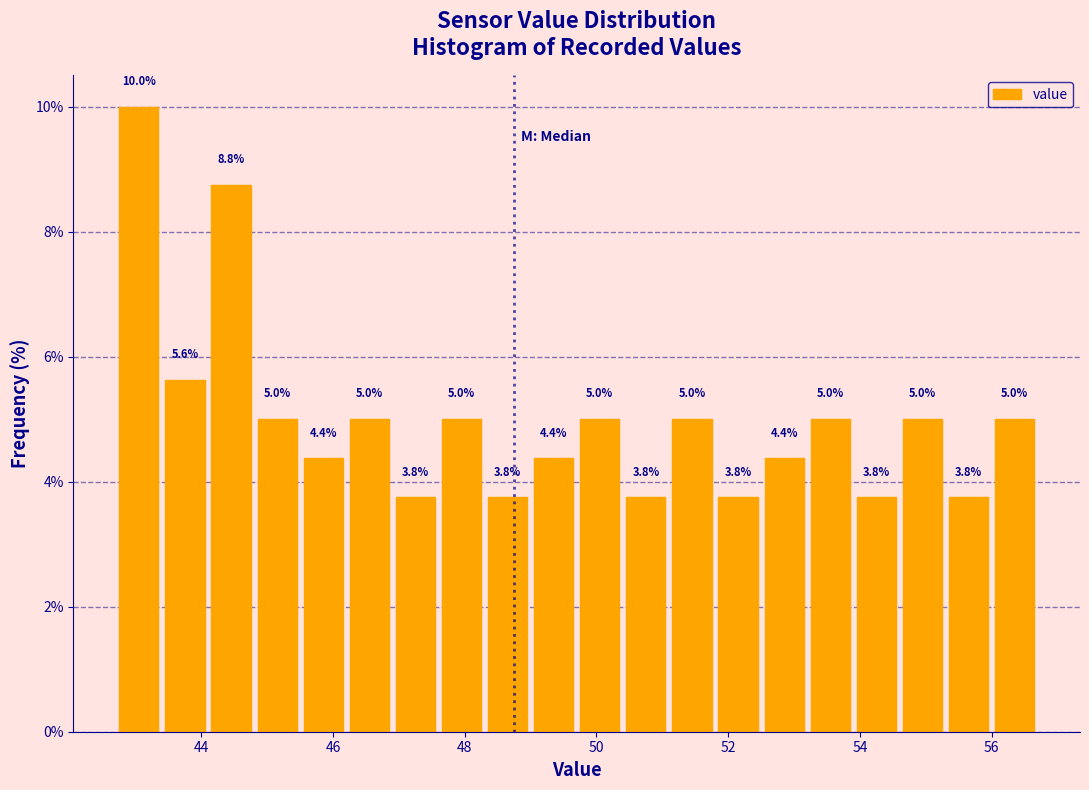

Around what value on the x-axis is the tallest bar? Give the approximate position of its centre, as read against the axis.

43.0